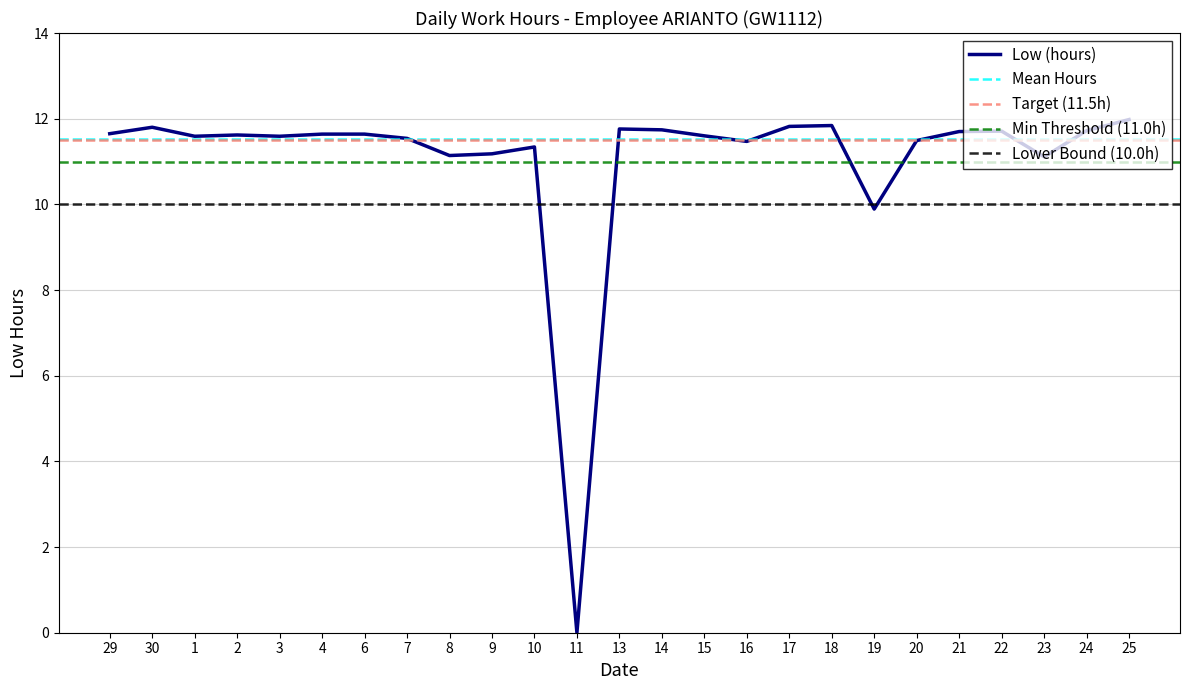

True or false: there are more than 2 points higher than both neighbors.

True